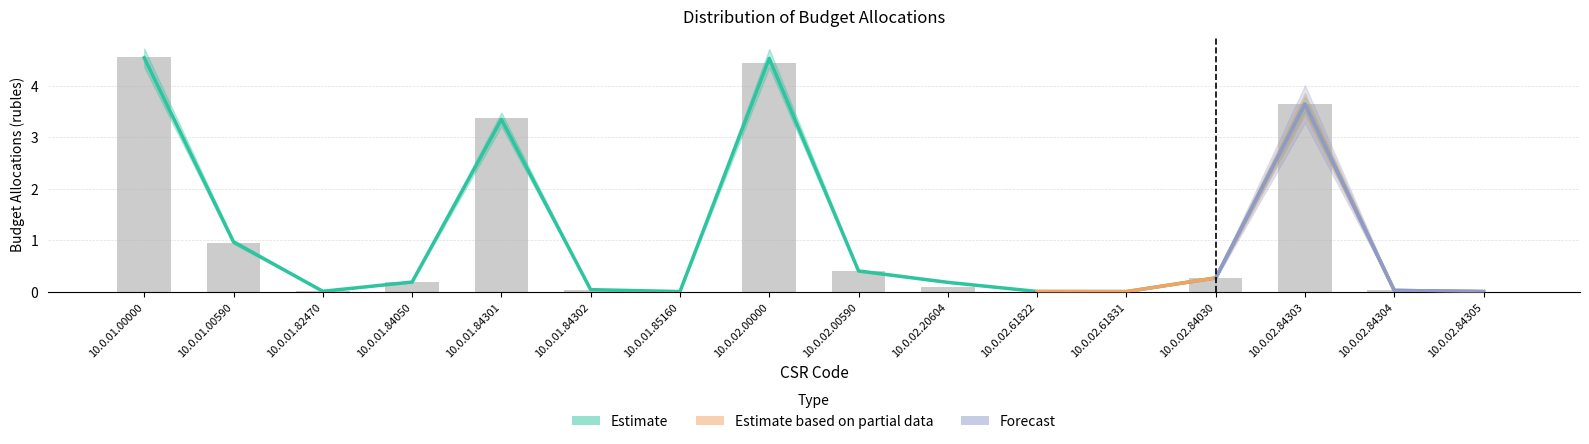

What is the difference between the maximum and minimum values in the Estimate series?

4.5